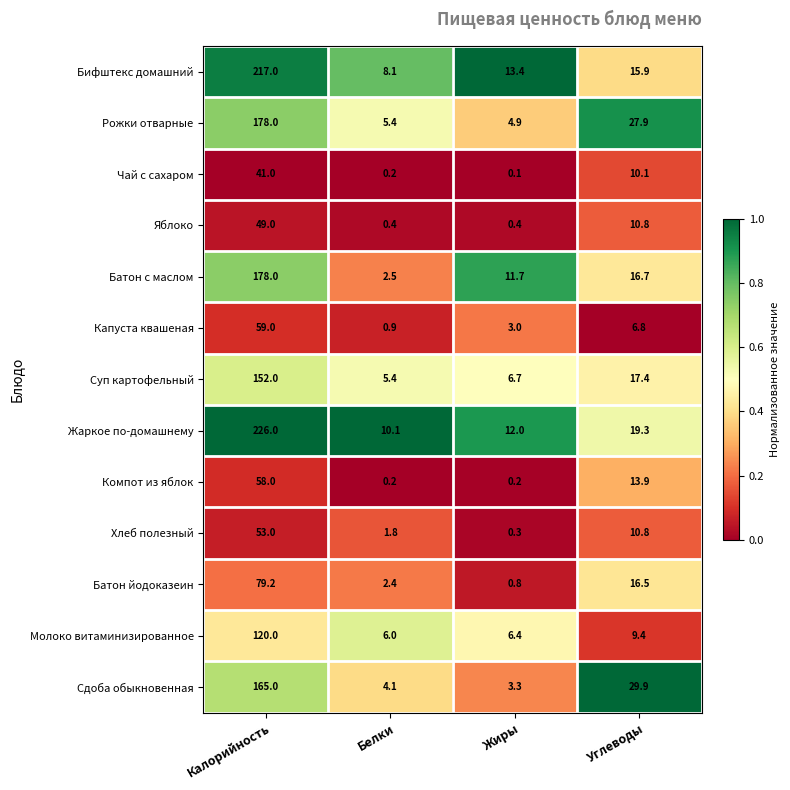

Where does the Батон йодоказеин series first go above 16?

Калорийность